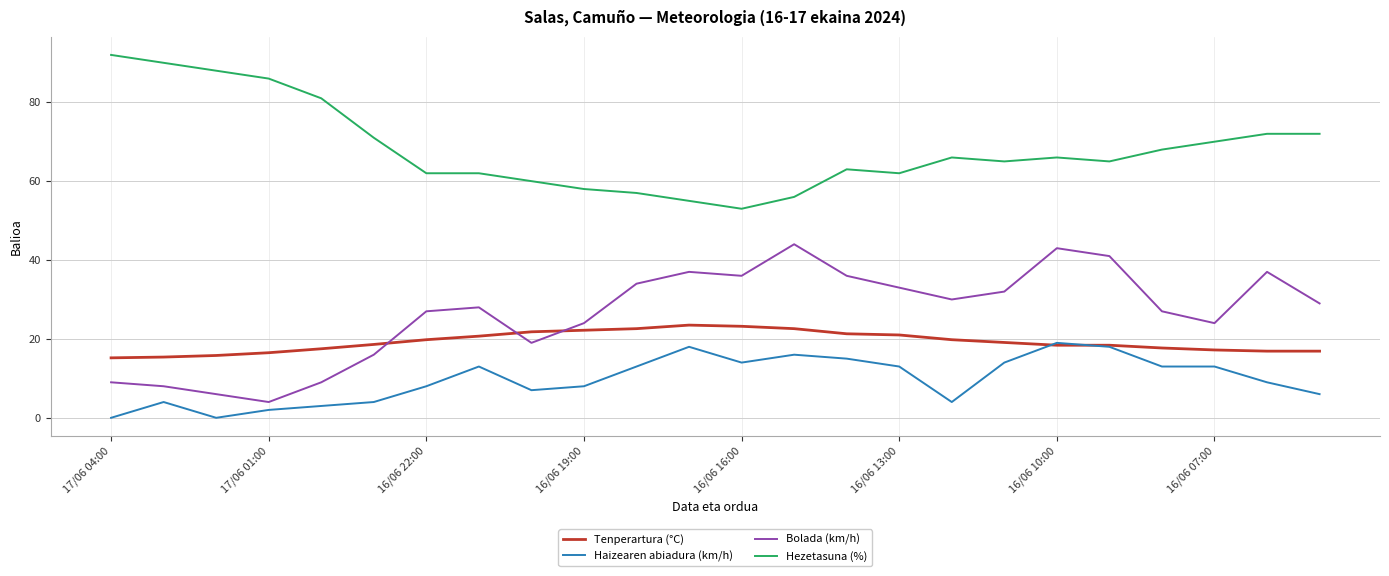

Which series has the largest total across all categories?

Hezetasuna (%)